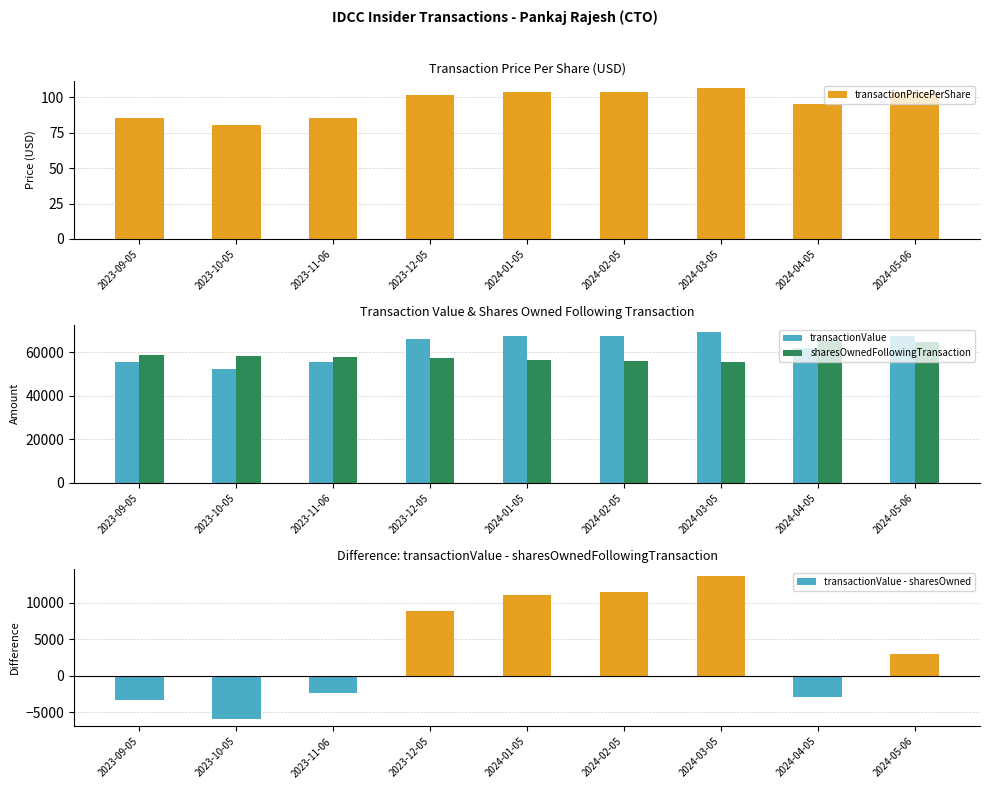

Which series changed the most between 2023-10-05 and 2024-01-05?

transactionValue - sharesOwned